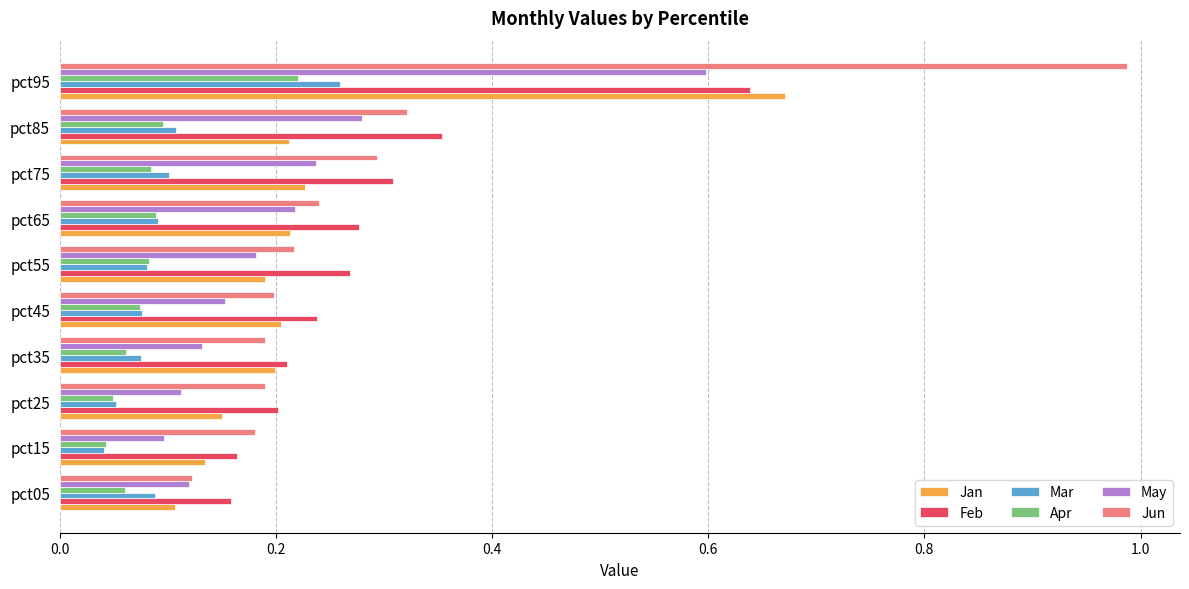

Which series has the largest range (max minus min)?

Jun